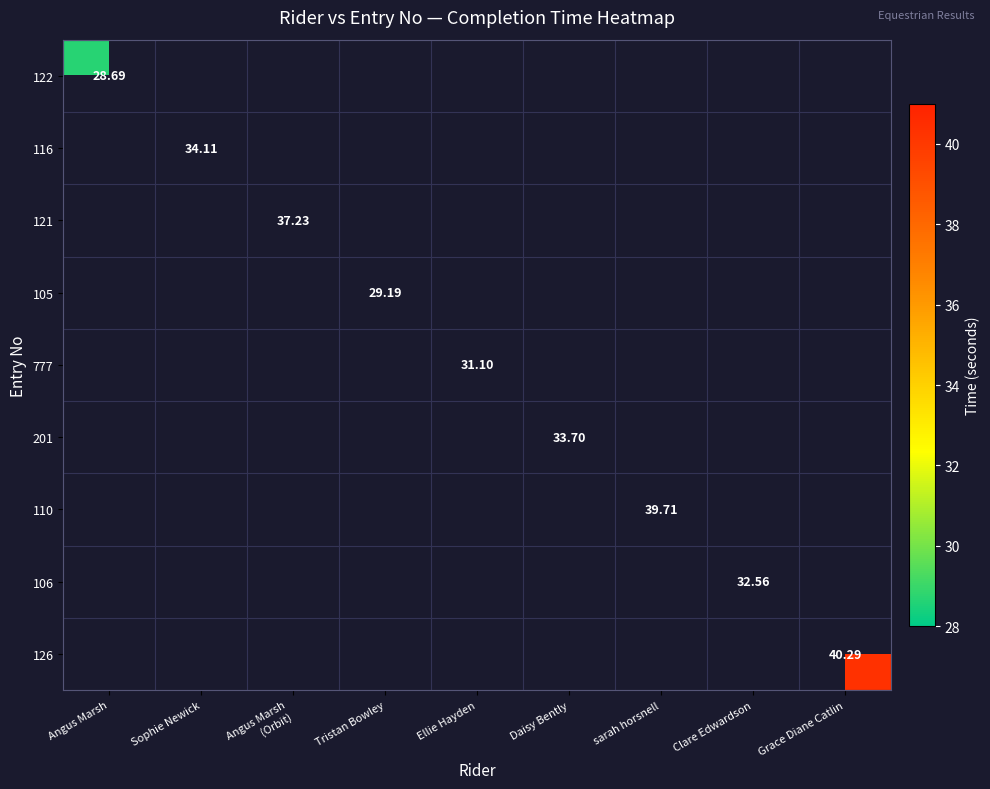

How many data points does each series have?

9